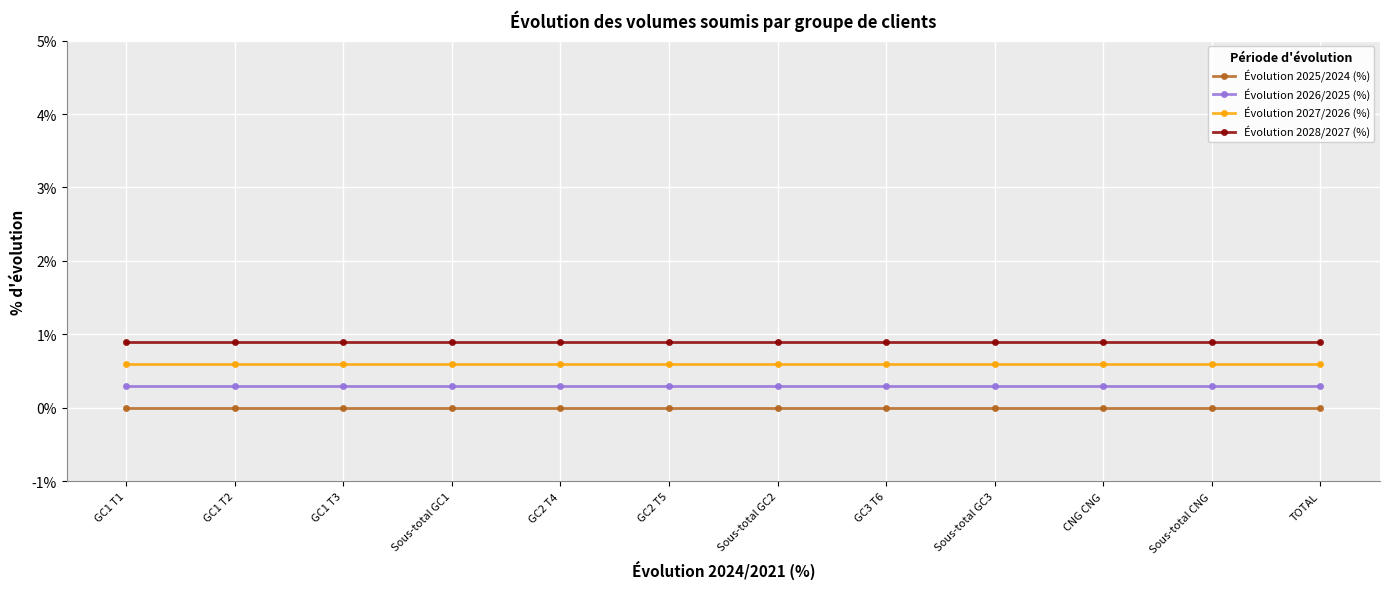

True or false: Évolution 2026/2025 (%) has a value of 0.3 at CNG CNG.

True